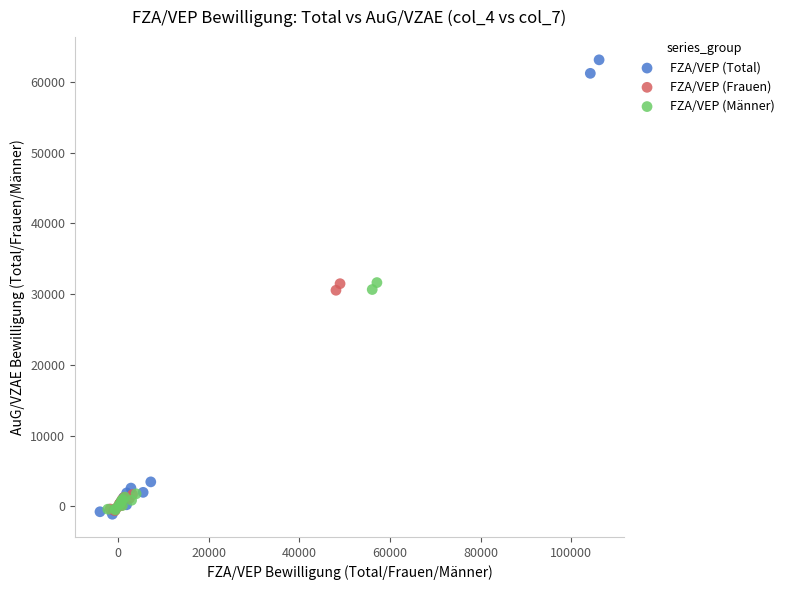

What are all the series names shown in the legend?

FZA/VEP (Total), FZA/VEP (Frauen), FZA/VEP (Männer)